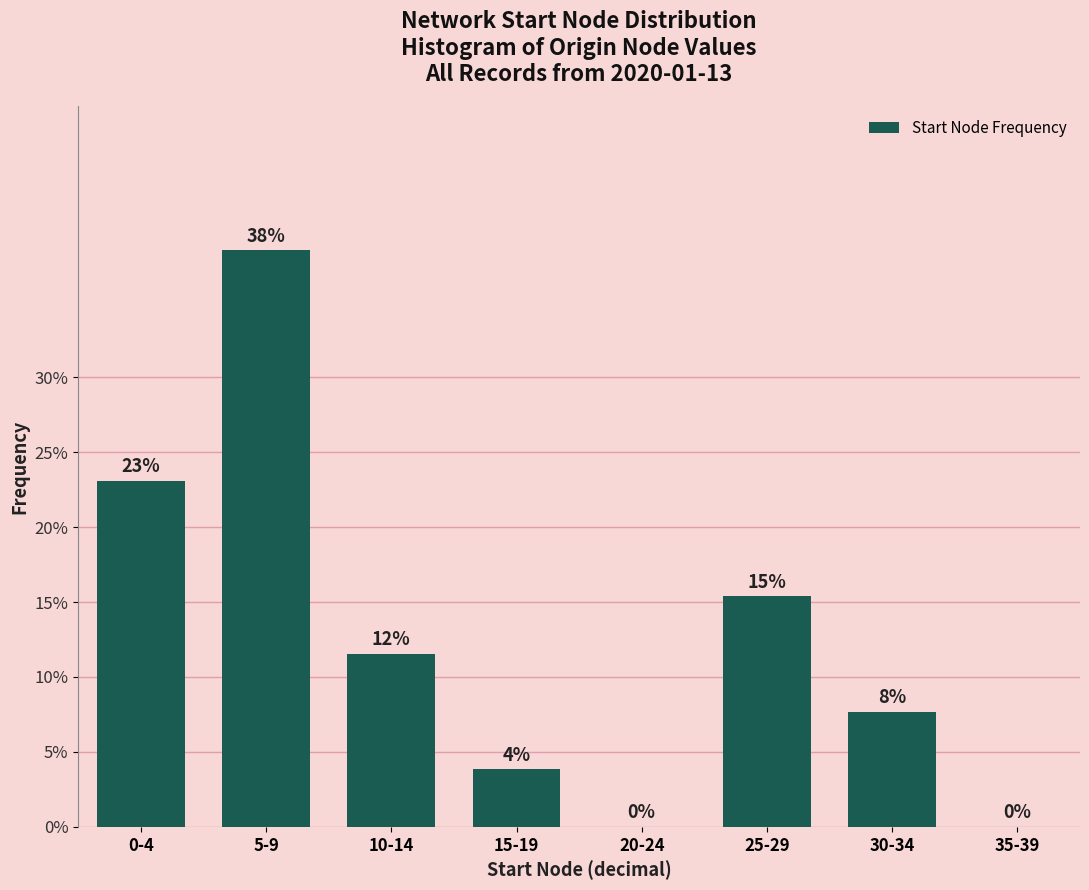

Are the bars horizontal?

No